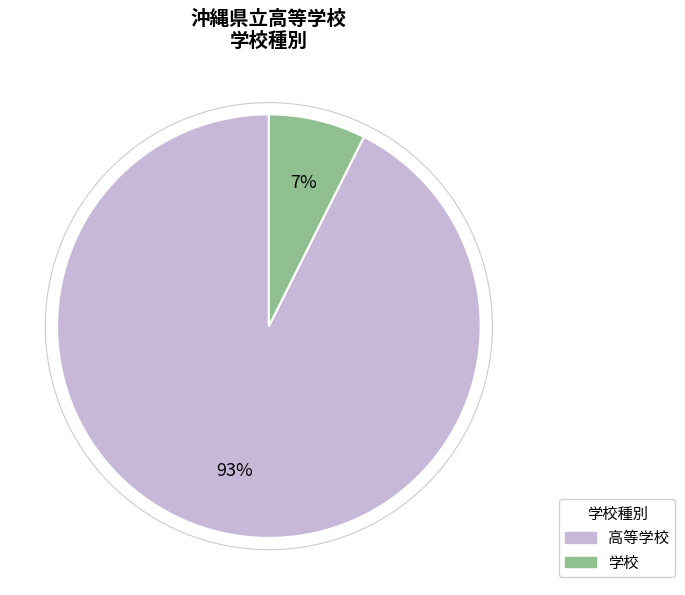

How many segments does this pie chart have?

2